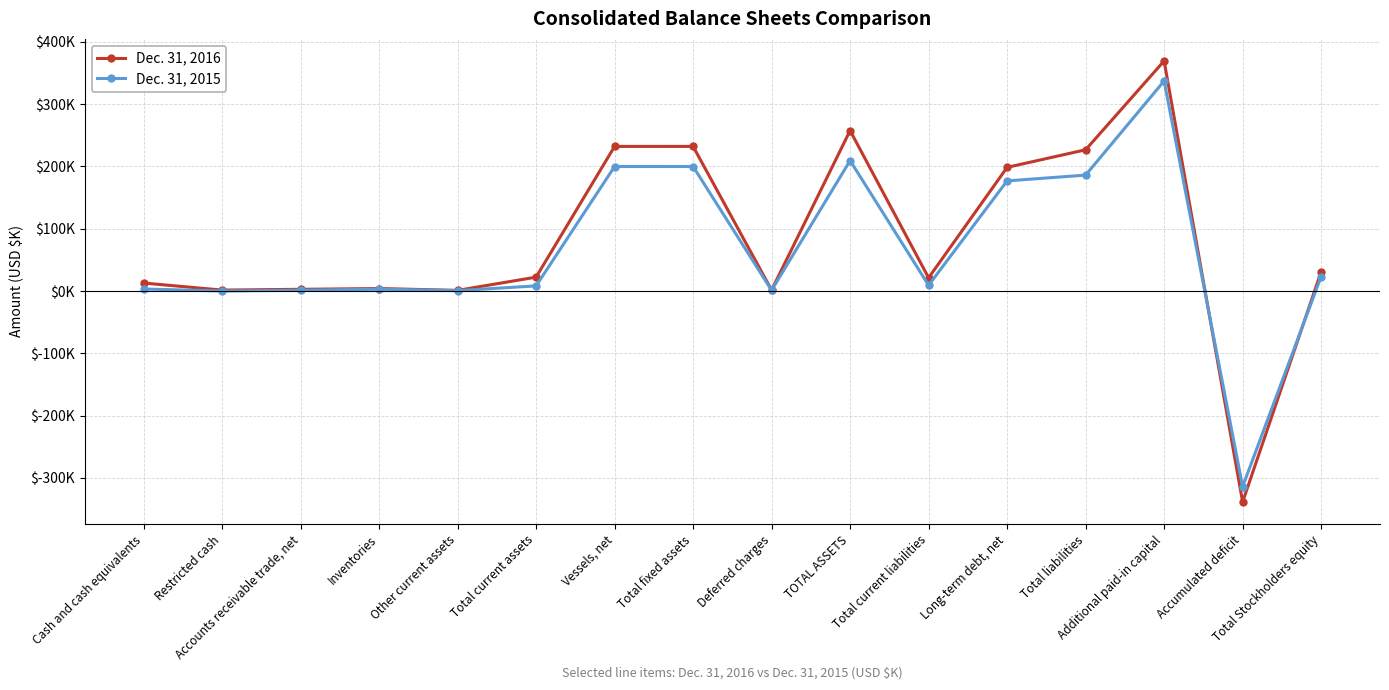

What are all the series names shown in the legend?

Dec. 31, 2016, Dec. 31, 2015